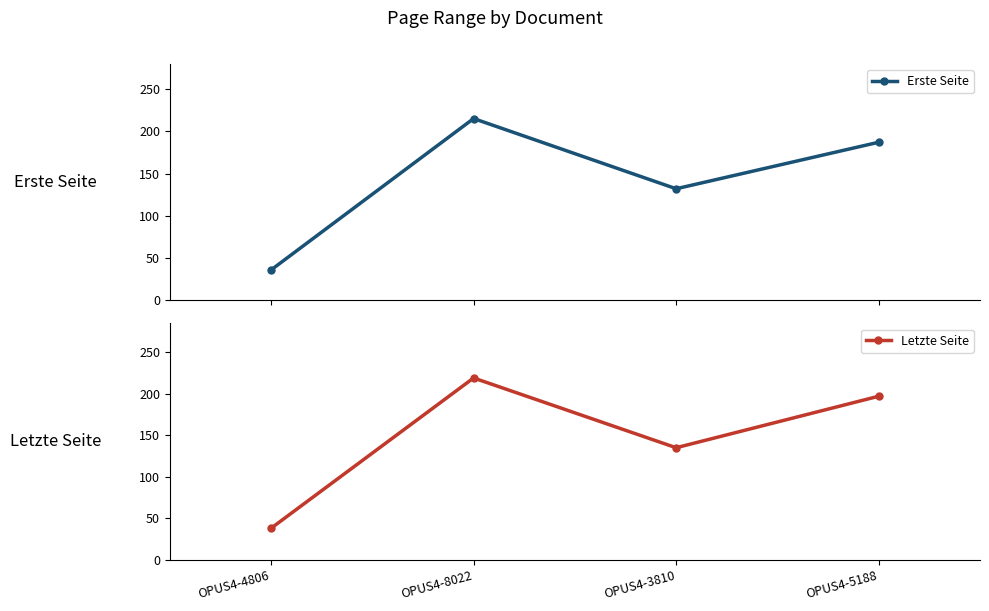

Reading right to left, list all the values displayed in this chart.

Erste Seite: 187	132	215	36
Letzte Seite: 197	135	219	38